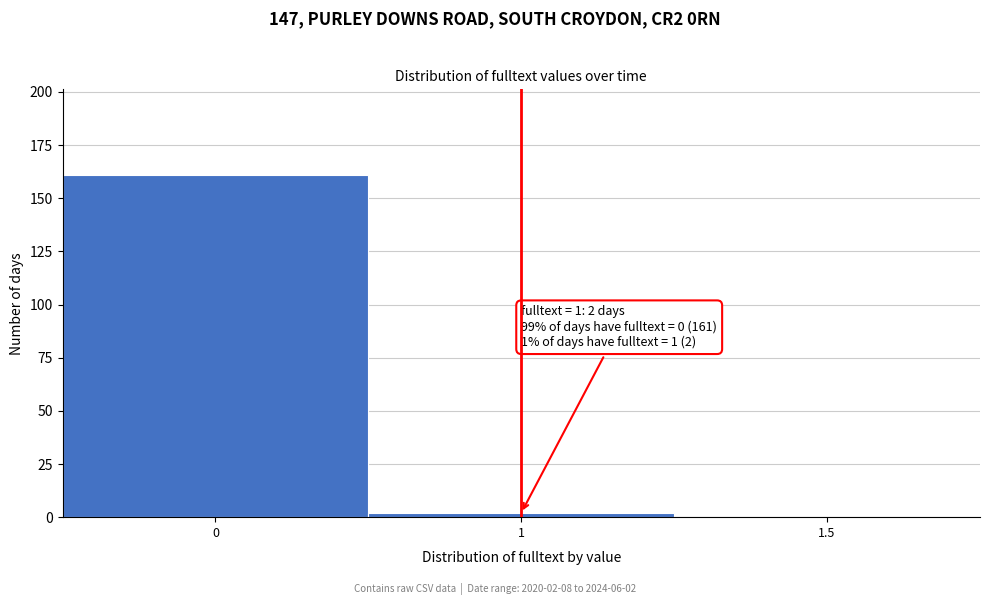

Reading left to right, transcribe all the data shown in this chart.

0=161	1=2	1.5=0